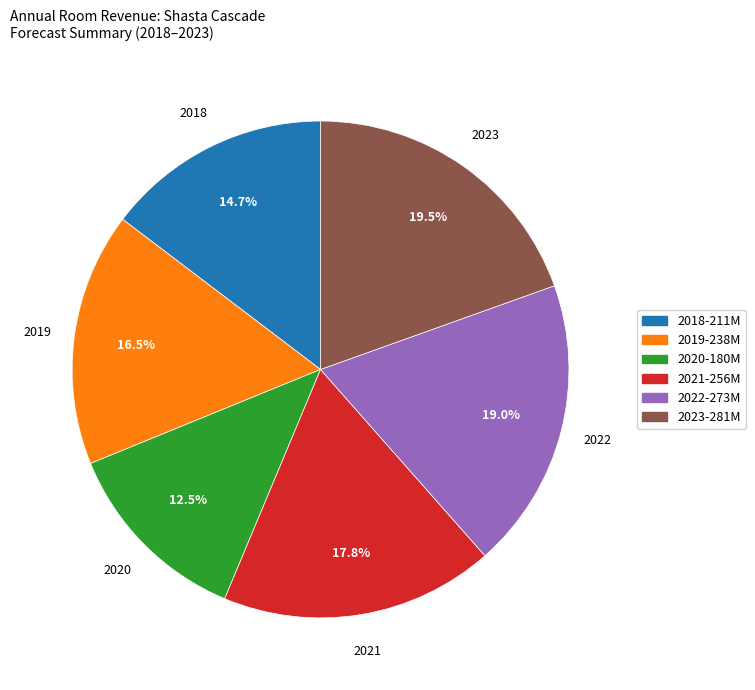

True or false: 2023 accounts for 10% of the total.

False